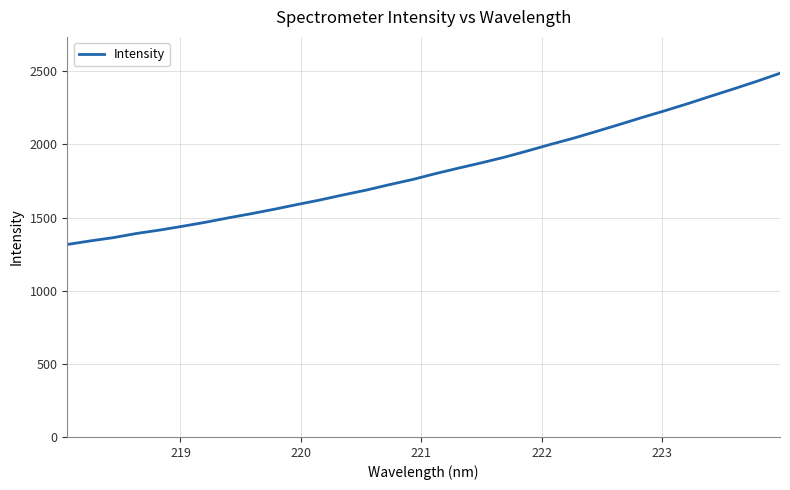

What is the maximum value shown in the chart?

2486.8